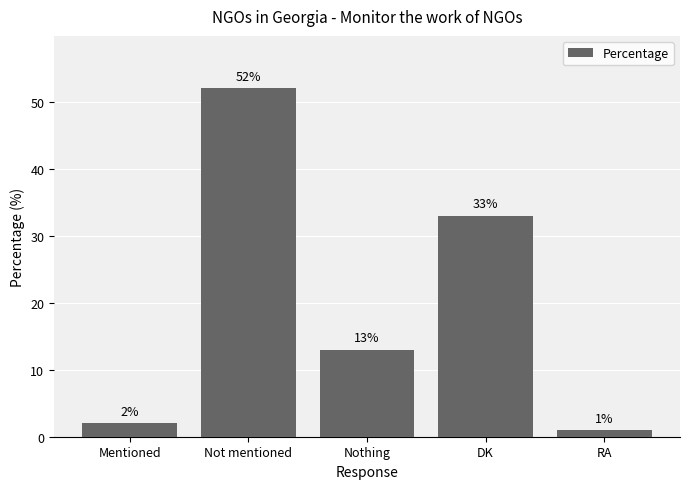

What is the change in value from Not mentioned to DK?

-19